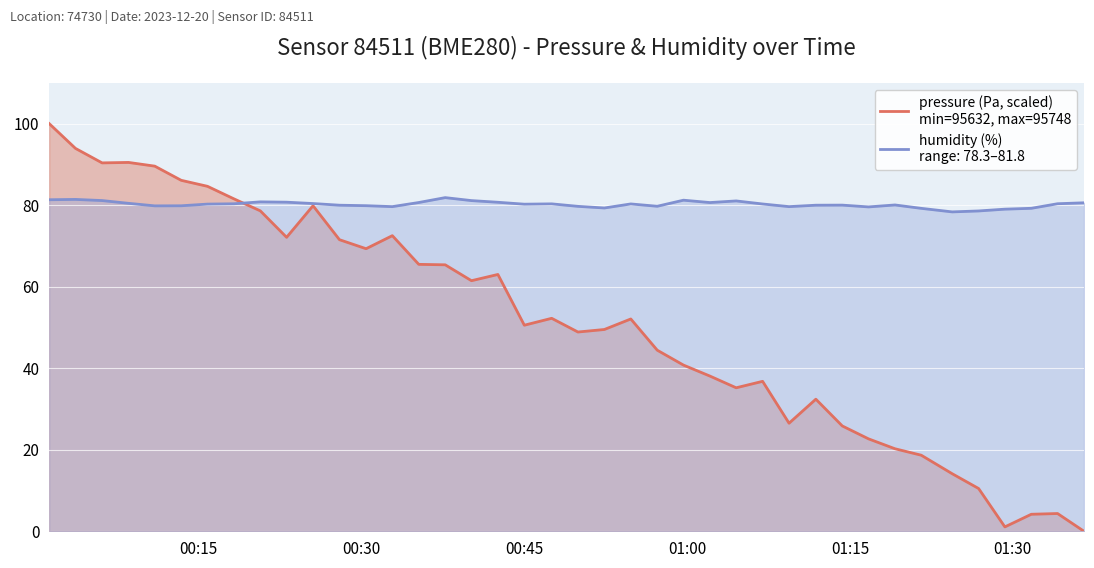

Does the chart display data point markers on the line(s)?

No